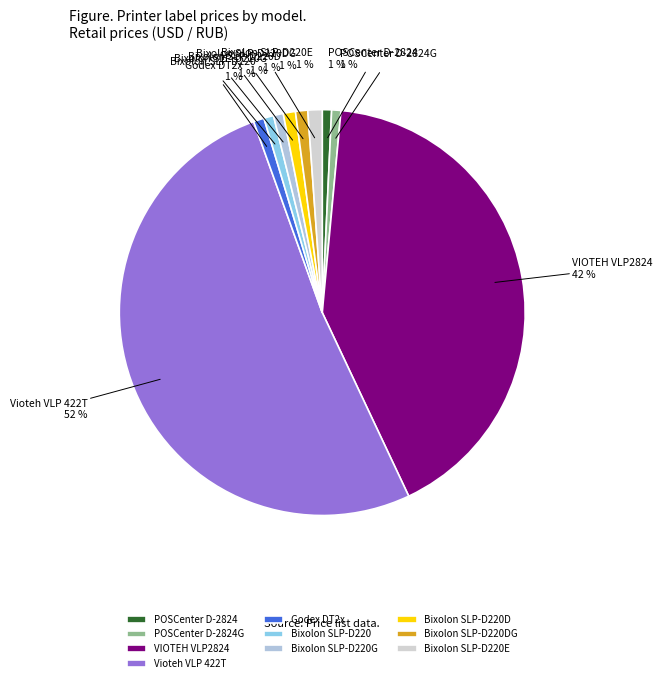

Is it true that Vioteh VLP 422T is 65% of the pie?

False